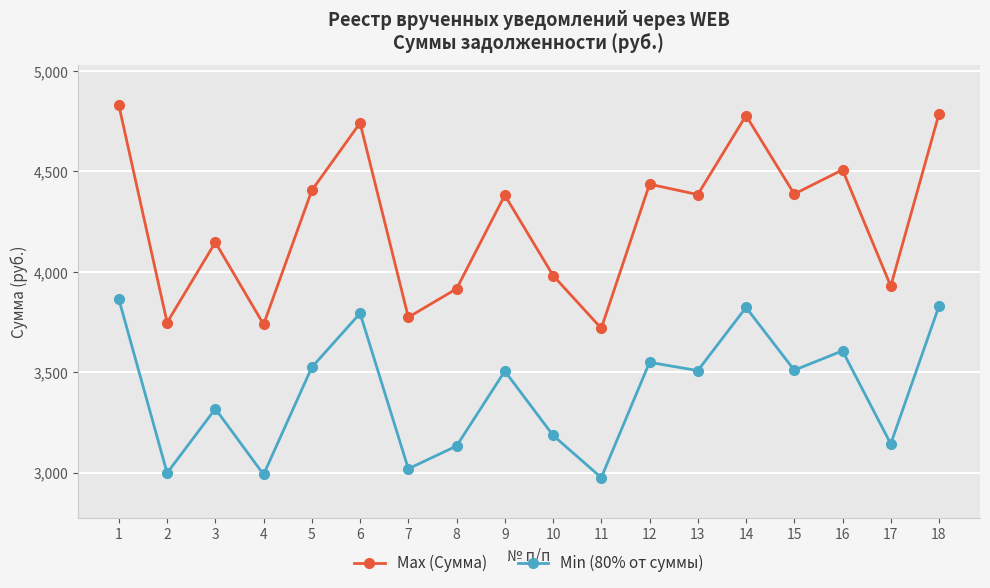

Rank the series by their average value, from lowest to highest.

Min (80% от суммы), Max (Сумма)